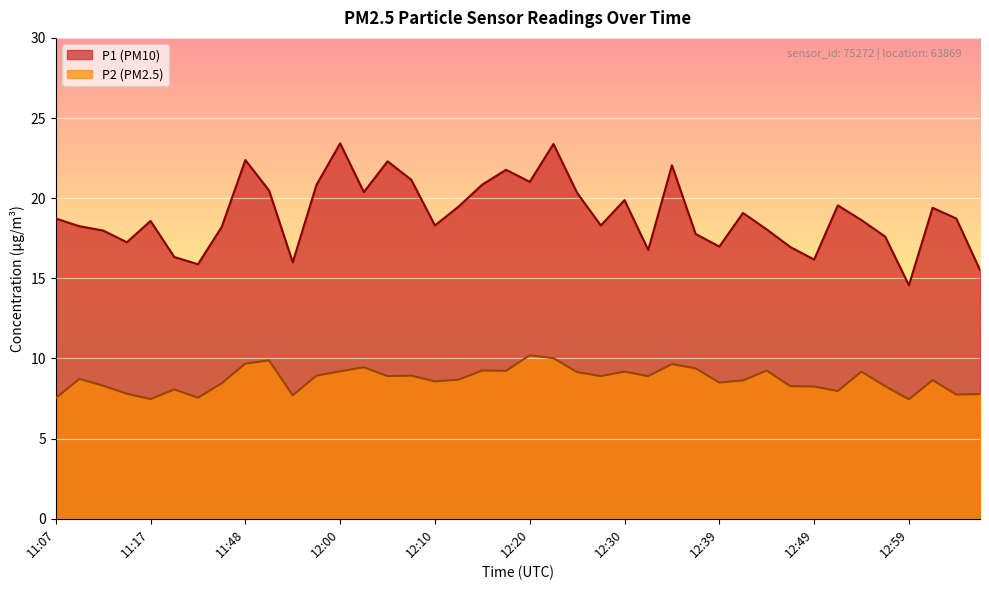

Does the chart display data point markers on the line(s)?

No